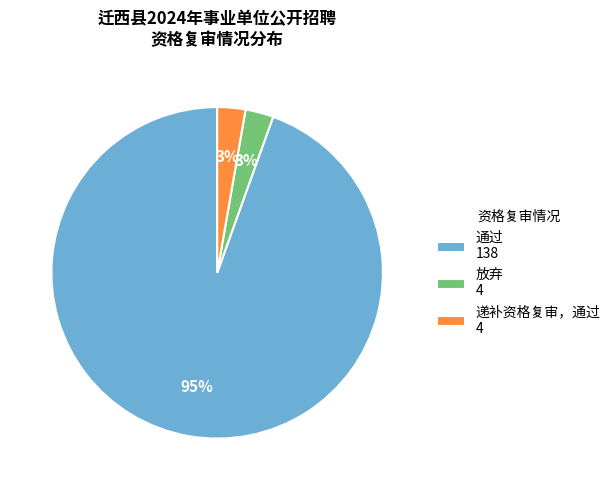

Is it true that 通过 is 95% of the pie?

True